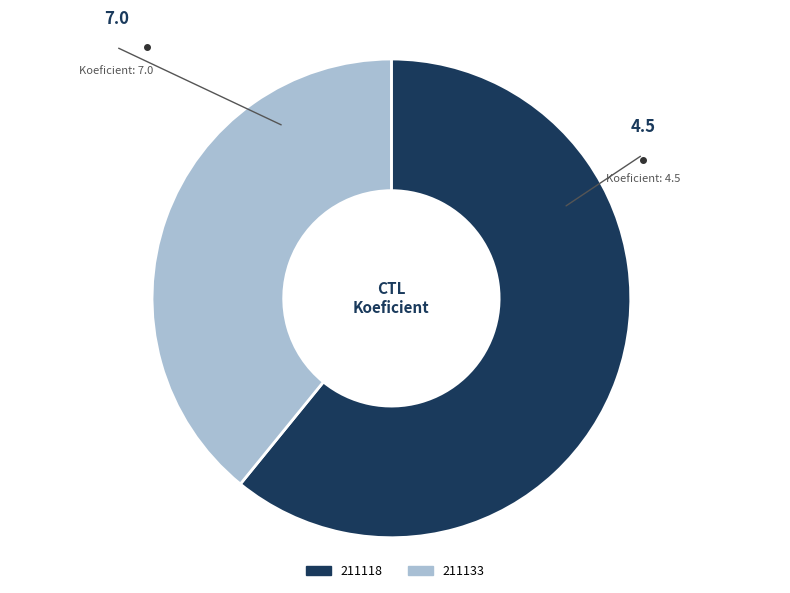

Rank the categories by value from lowest to highest.

211133, 211118